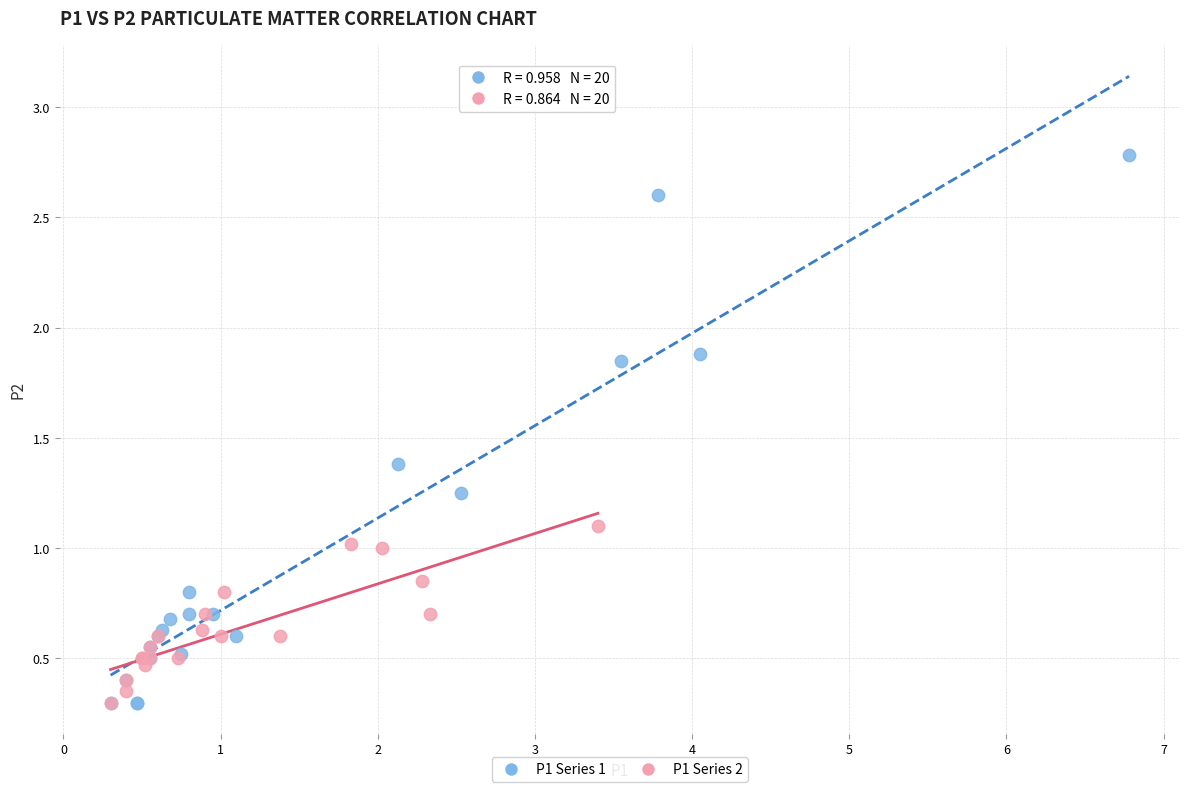

Which series contains the highest Y value?

P1 Series 1